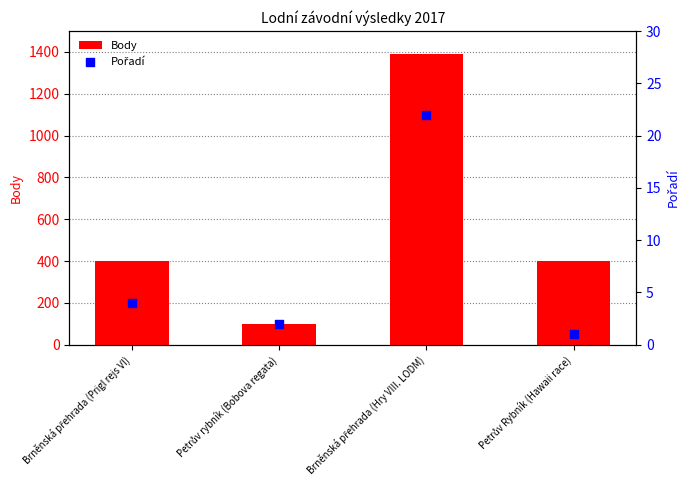

What are all the series names shown in the legend?

Body, Pořadí